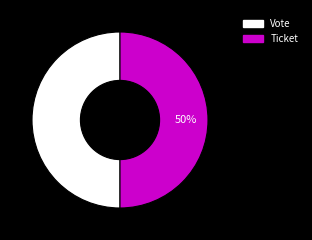

Count the number of slices in the pie.

2